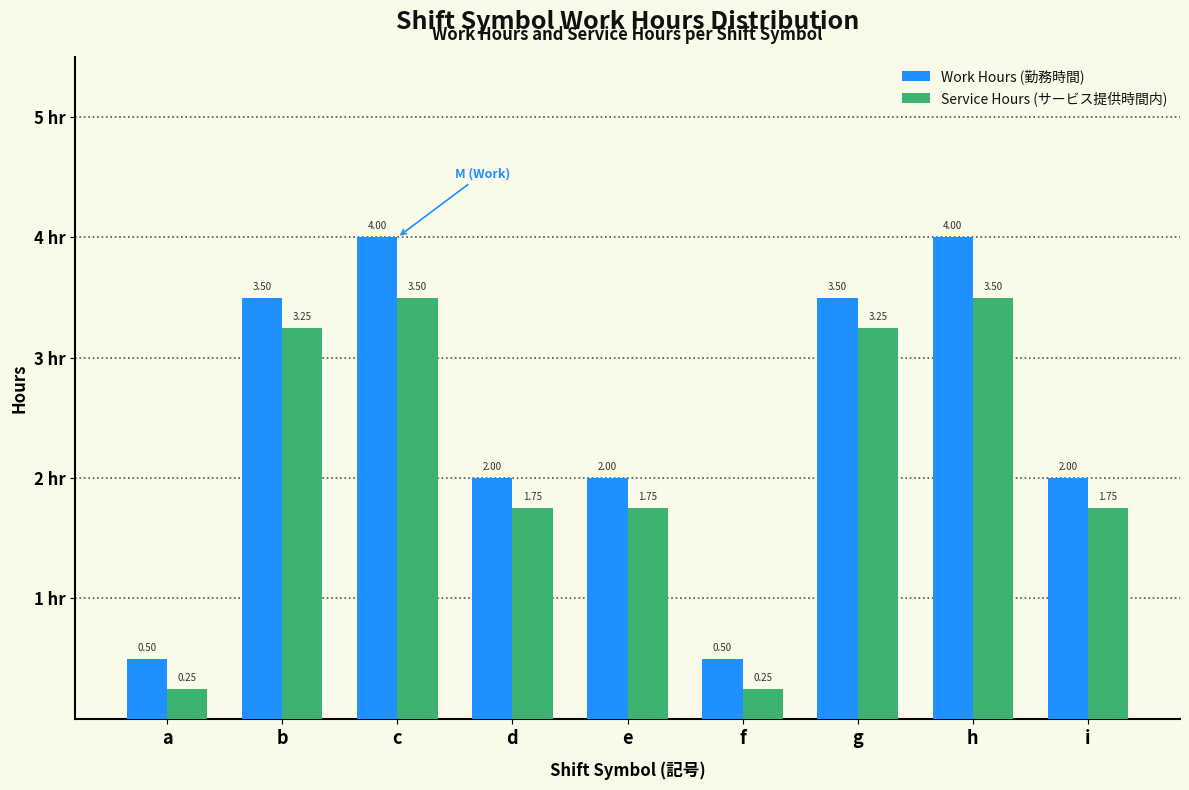

Is the value of Service Hours (サービス提供時間内) at a greater than the value of Work Hours (勤務時間) at c?

No